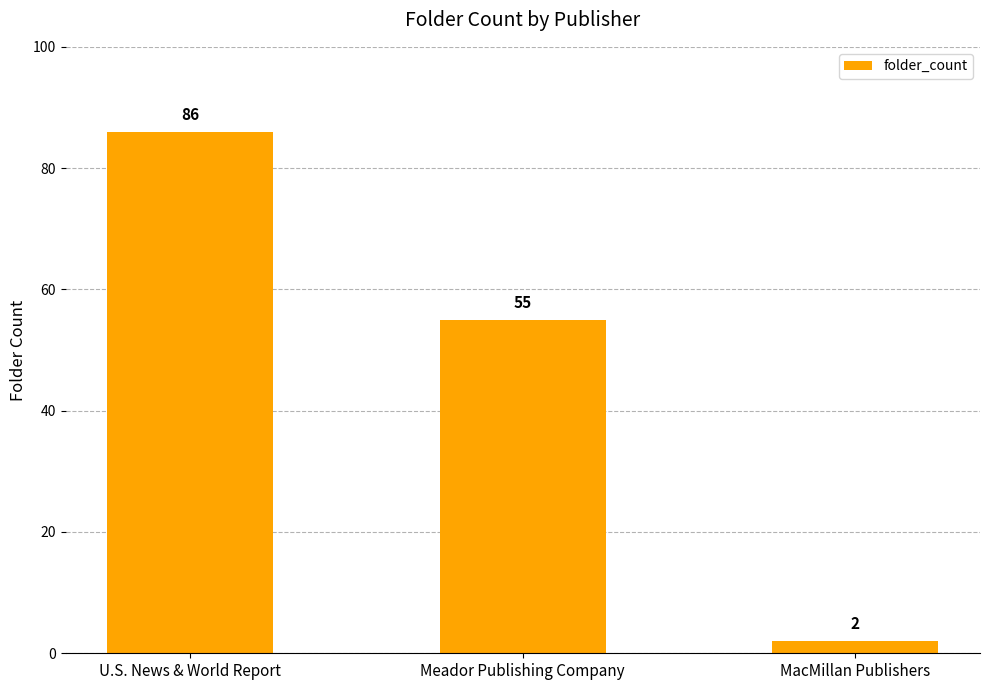

Is it true that the value at MacMillan Publishers is 2?

True